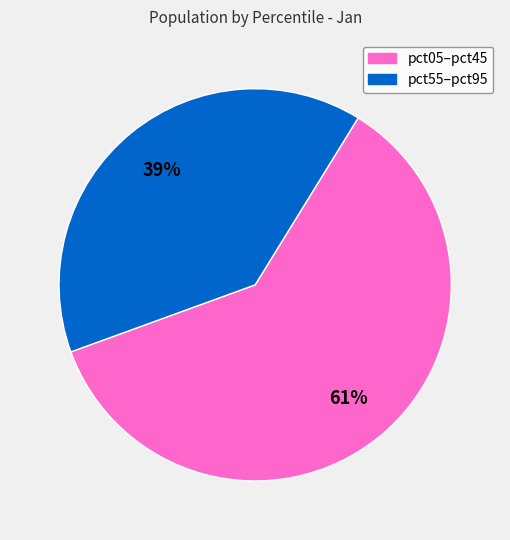

Is there any slice that represents more than half of the pie?

Yes